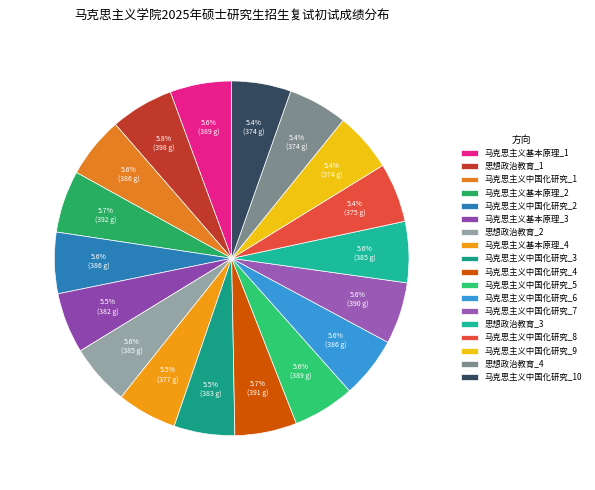

Does any single category account for the majority?

No